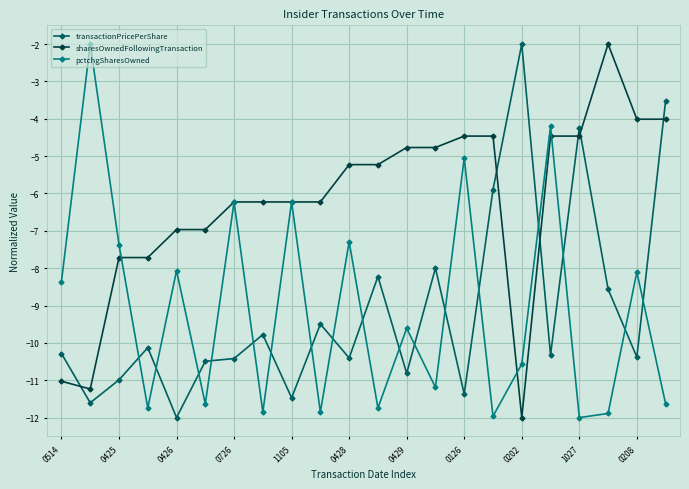

After their last crossing, which series has the higher values: sharesOwnedFollowingTransaction or transactionPricePerShare?

transactionPricePerShare